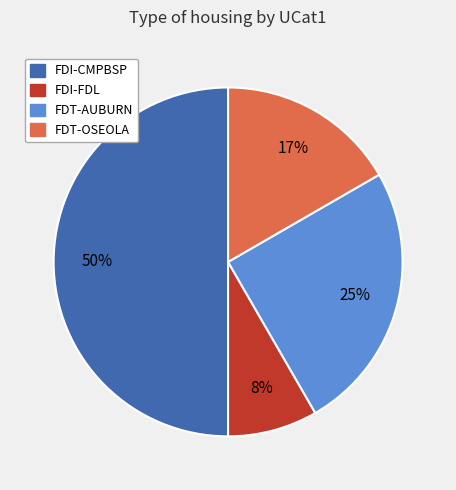

Between FDI-FDL and FDT-OSEOLA, which is larger?

FDT-OSEOLA